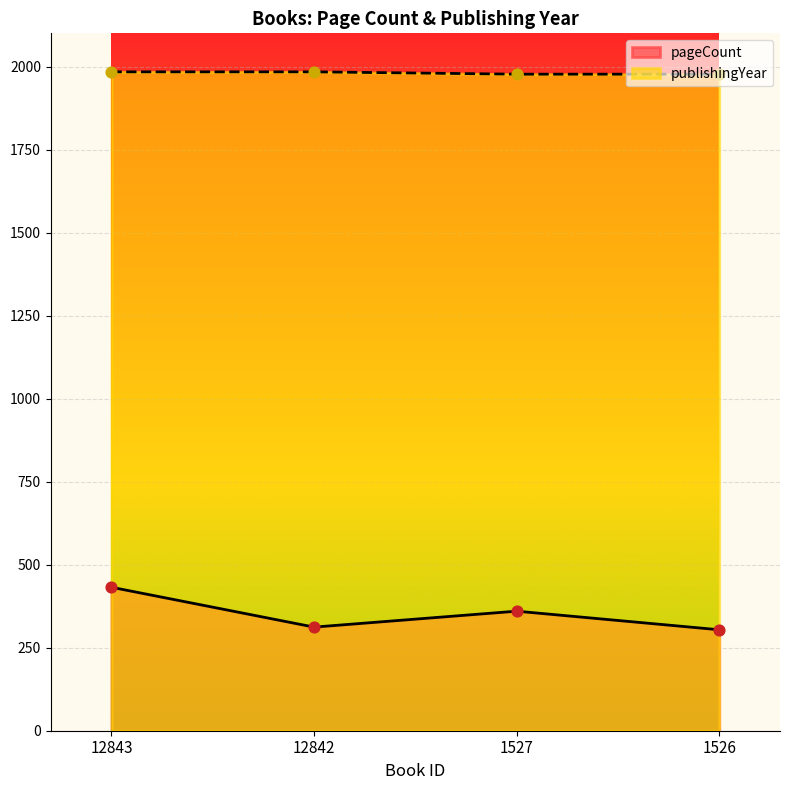

At which category is the sum across all series the highest?

12843